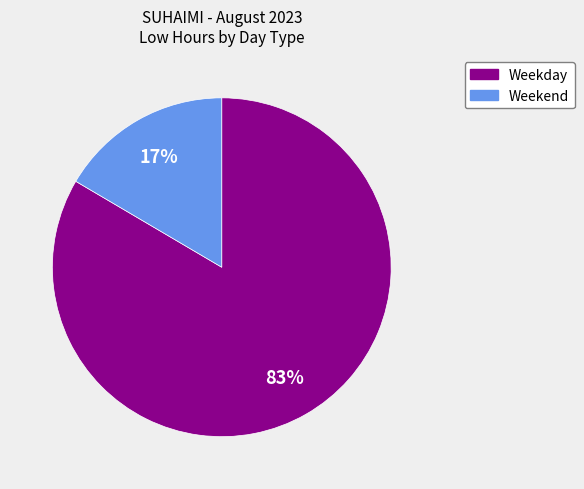

To the nearest percent, what is the average slice percentage?

50%